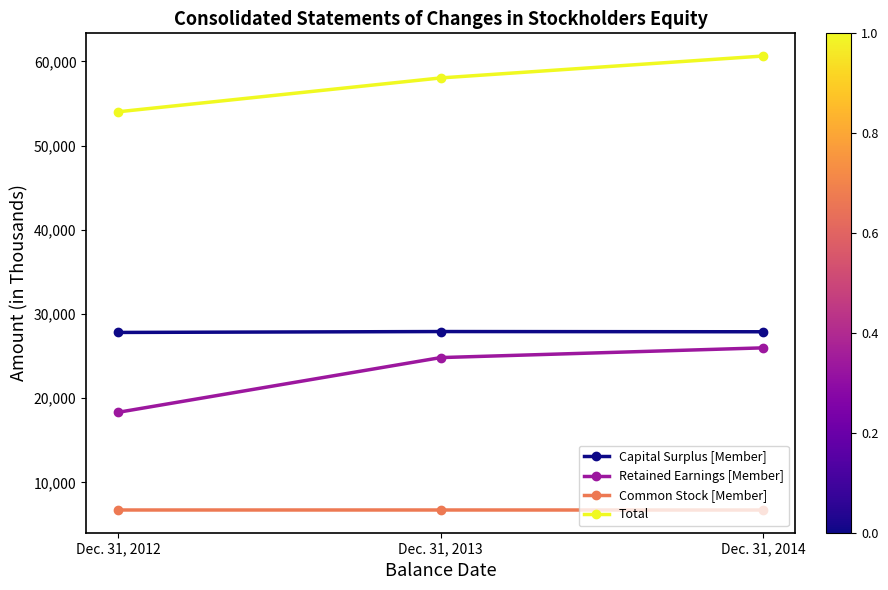

What is the minimum value for Retained Earnings [Member]?

18329